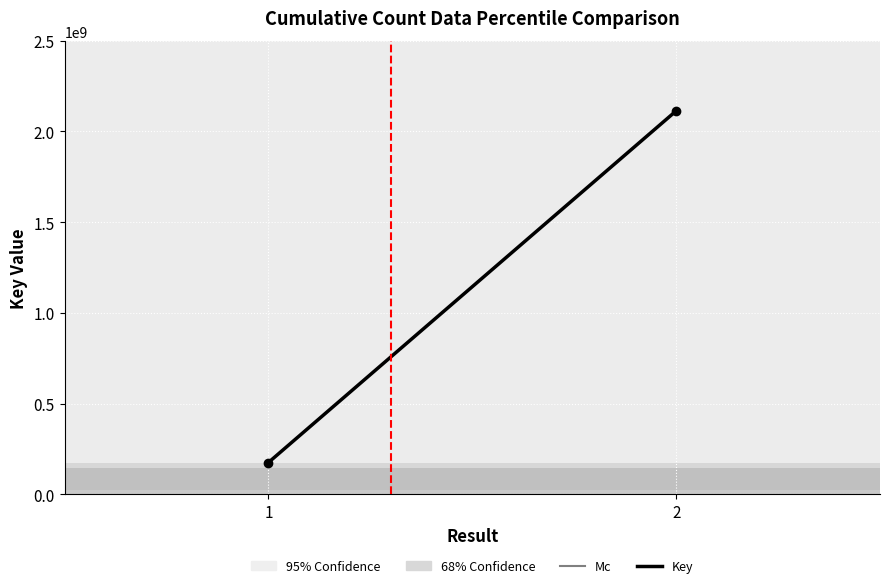

What is the minimum value shown in the chart?

175162764